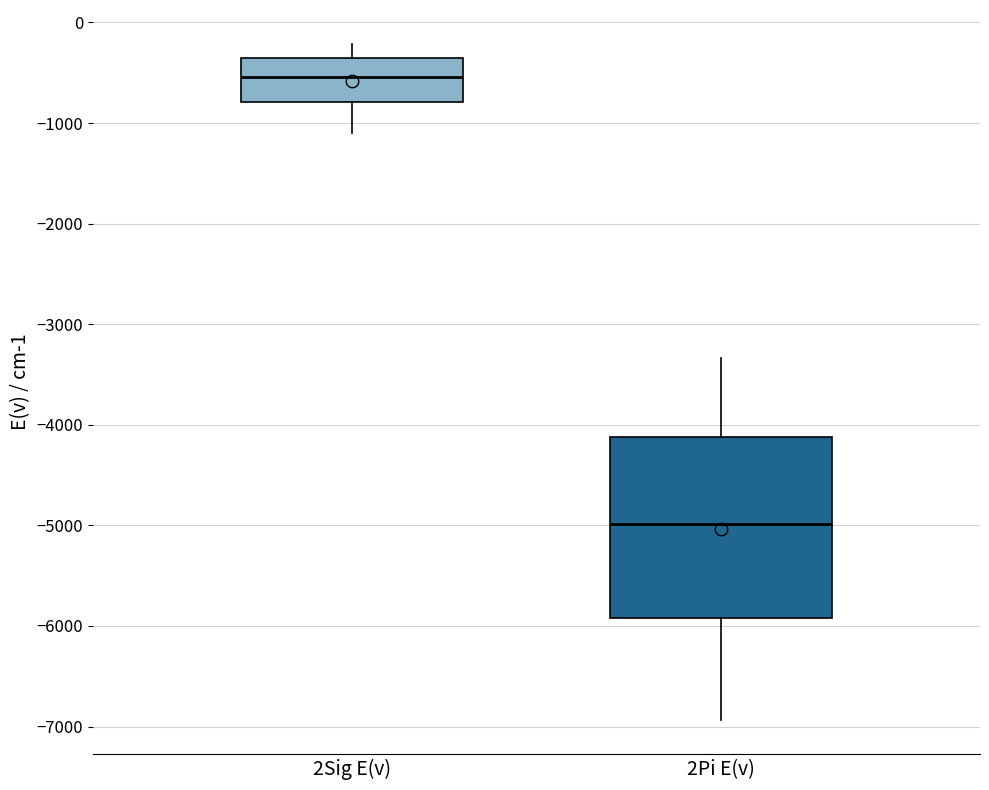

Reading left to right, read every box against the y-axis: the position of its median line, the range the box covers, and the ends of its whiskers. The values are not printed on the chart, so give them approximately, as read against the axis.

2Sig E(v): median -500, box -800 to -400, whiskers -1100 to -200
2Pi E(v): median -5000, box -5900 to -4100, whiskers -6900 to -3300